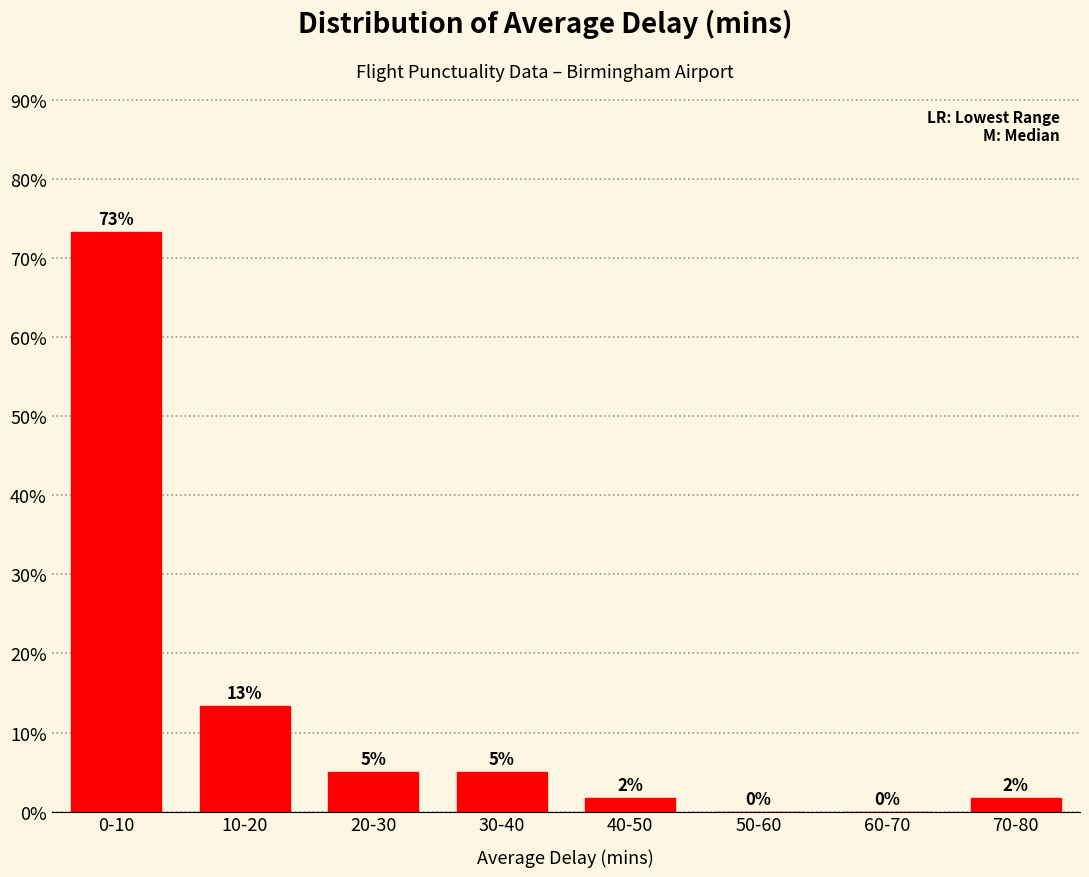

The value at 0-10 is 47.1. True or false?

False